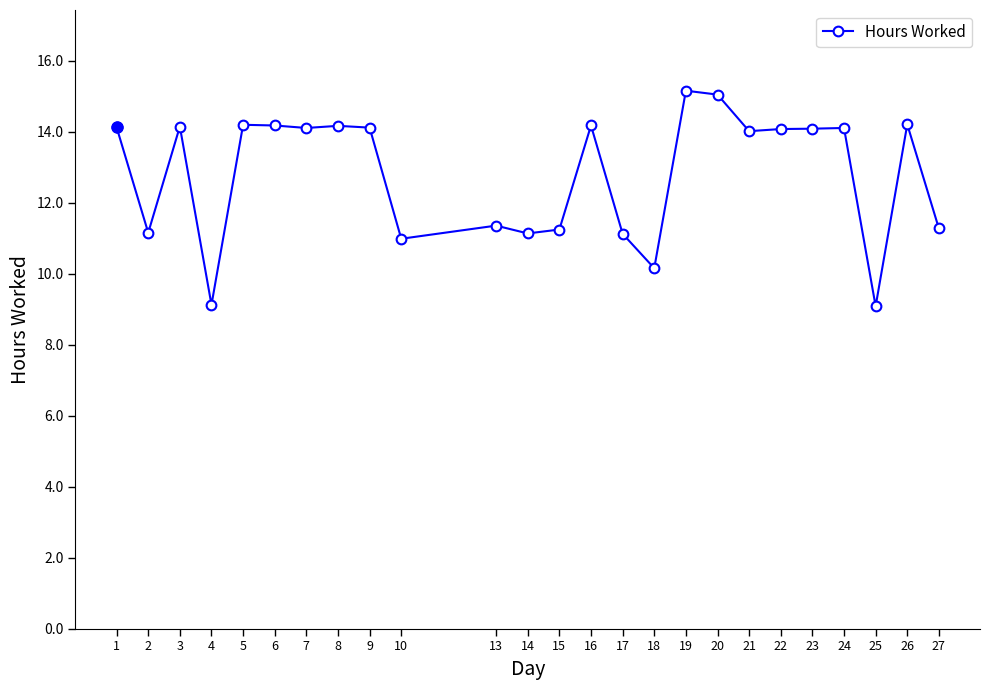

At which category does the data reach its first local valley?

2